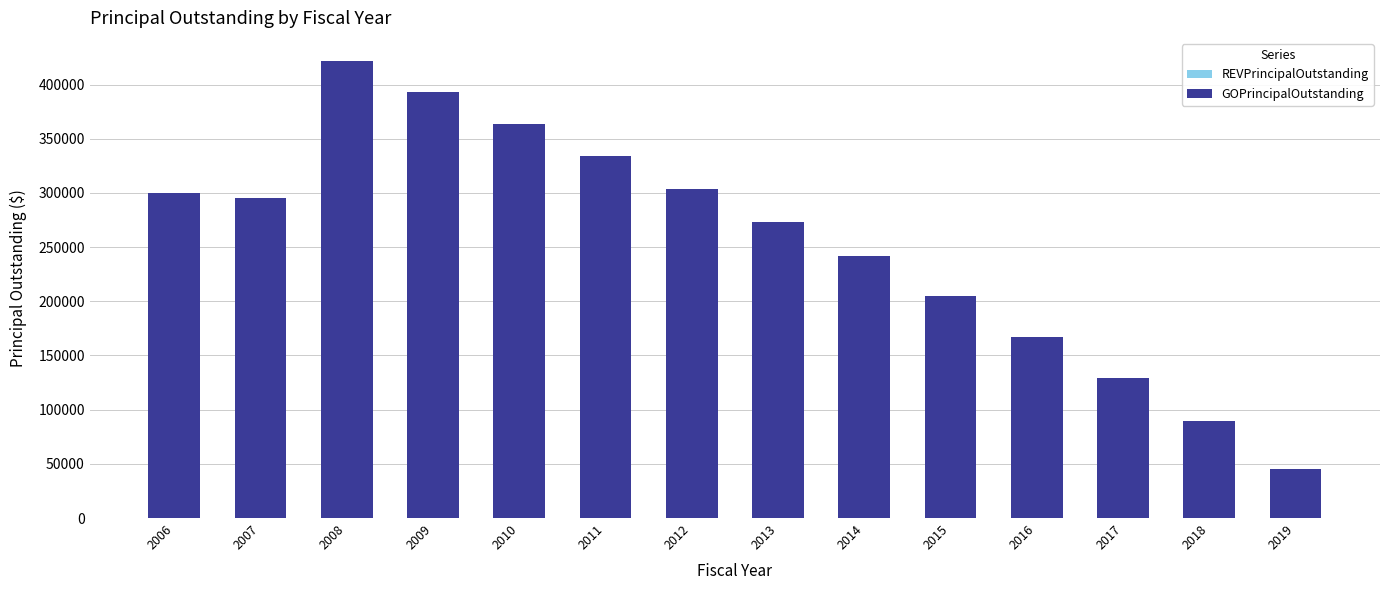

Does the chart contain stacked bars?

No